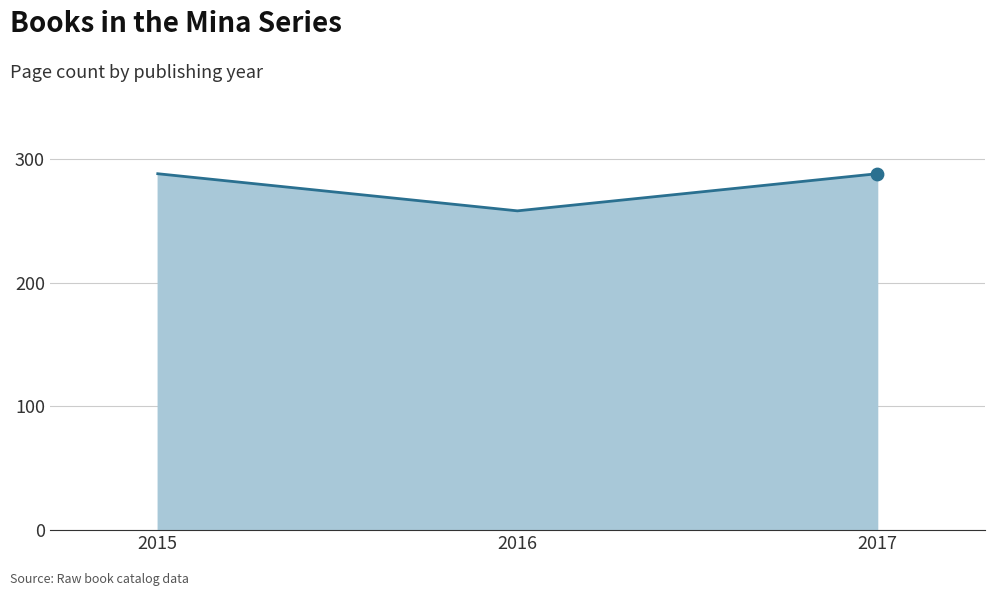

What is the change in value from 2015 to 2016?

-30